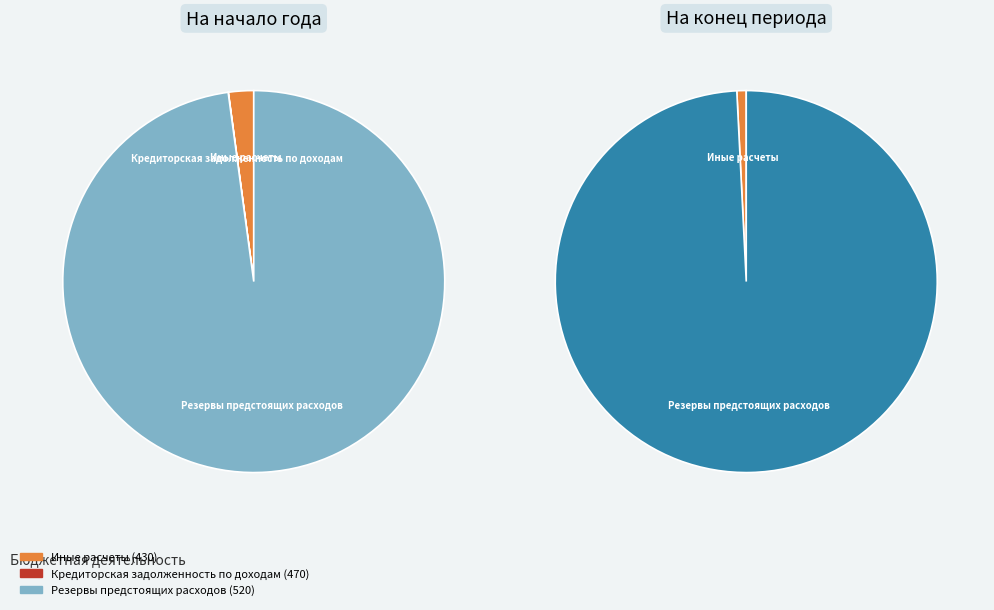

What percentage is NOT represented by Резервы предстоящих расходов (520)?

2.1%